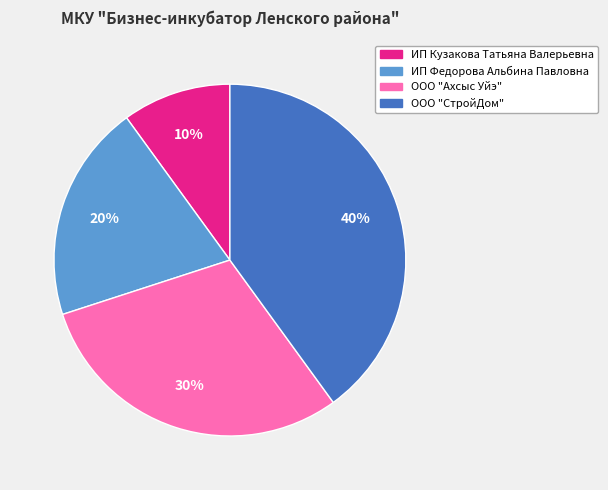

Is ООО "СтройДом" the majority of the pie?

No